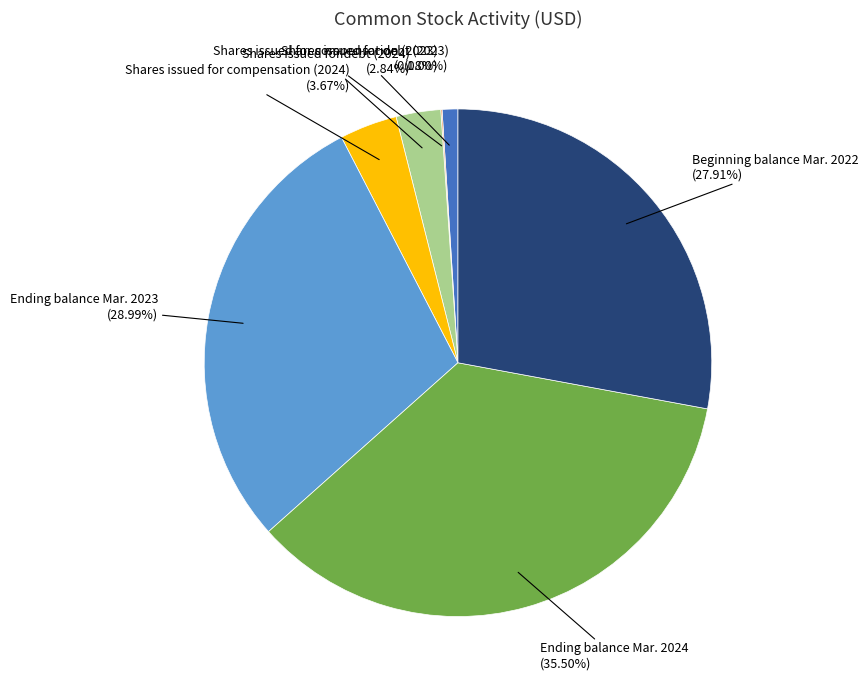

To the nearest percent, what is the average slice percentage?

14%